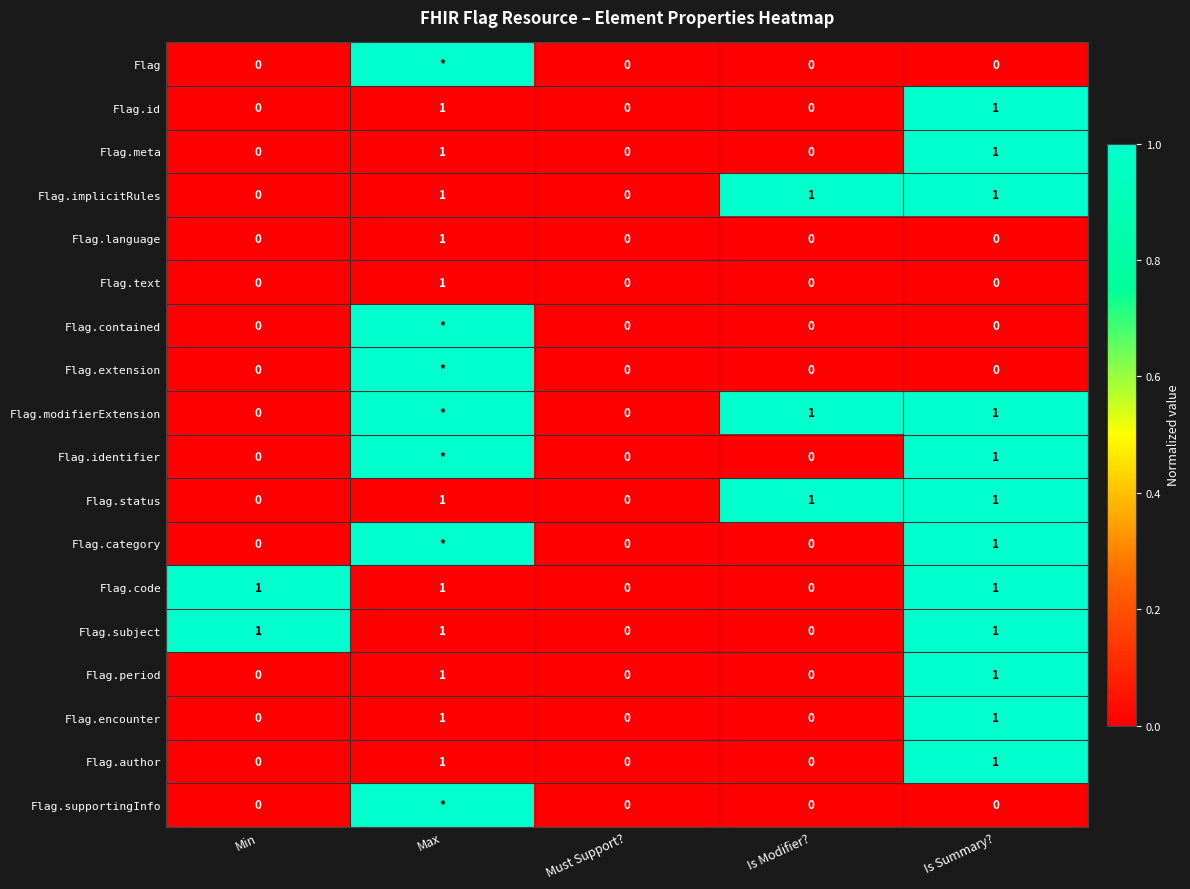

How many Flag.status values are between 0 and 1?

5